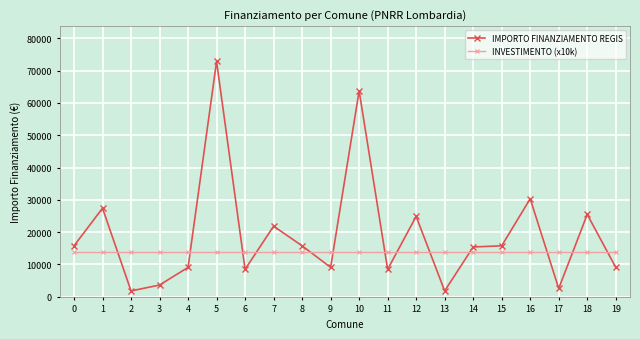

Which series has the widest spread of values?

IMPORTO FINANZIAMENTO REGIS